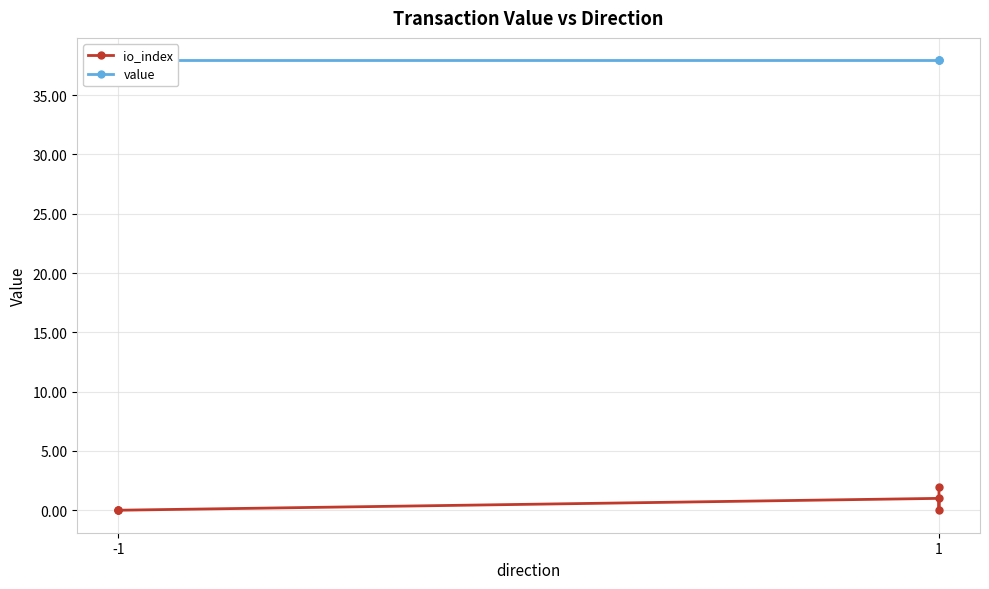

List the series in order of their overall mean, lowest first.

io_index, value